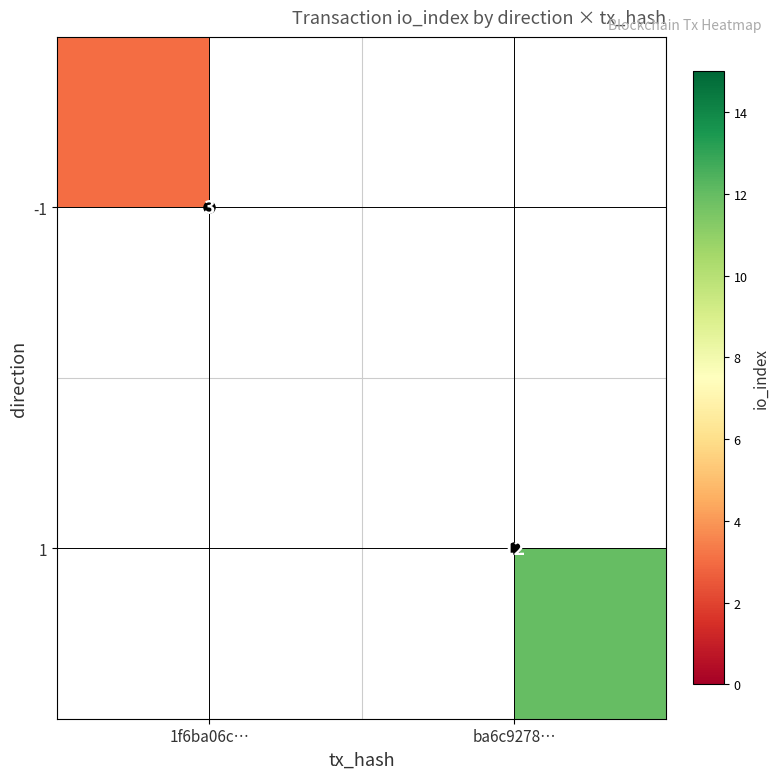

The value of 1 at ba6c9278… is 5.4. True or false?

False